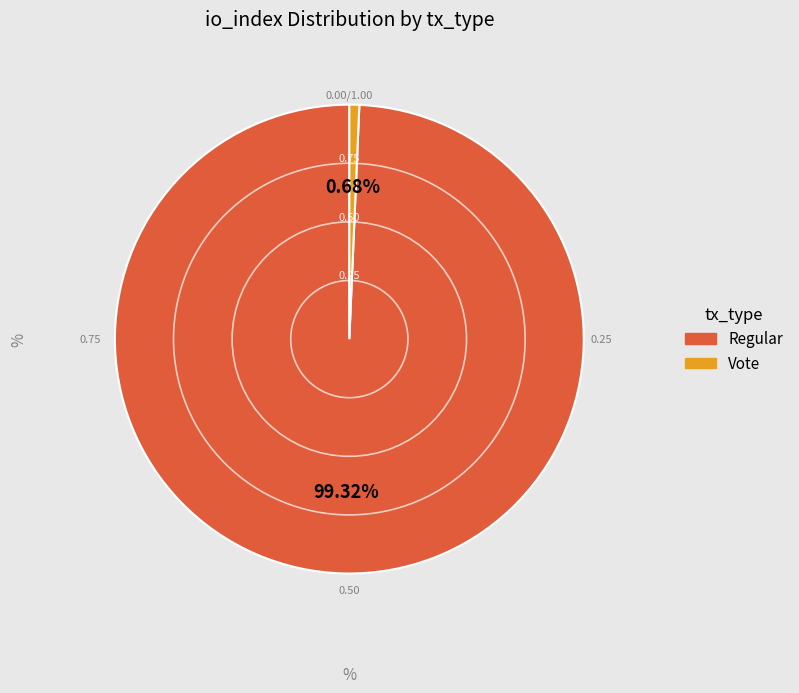

Which category has the smallest portion of the pie?

Vote